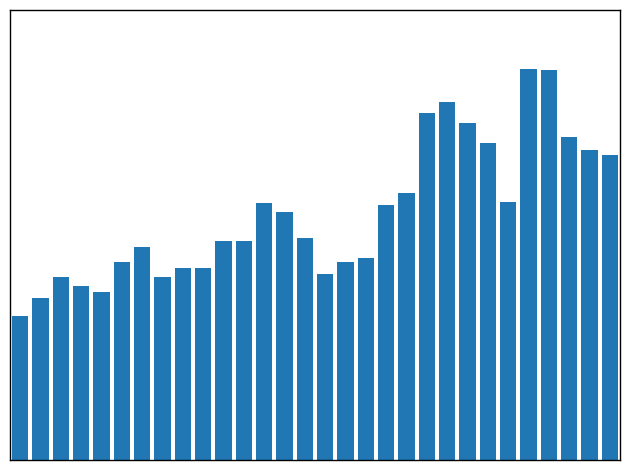

Are the bars grouped side by side (vs. stacked)?

No